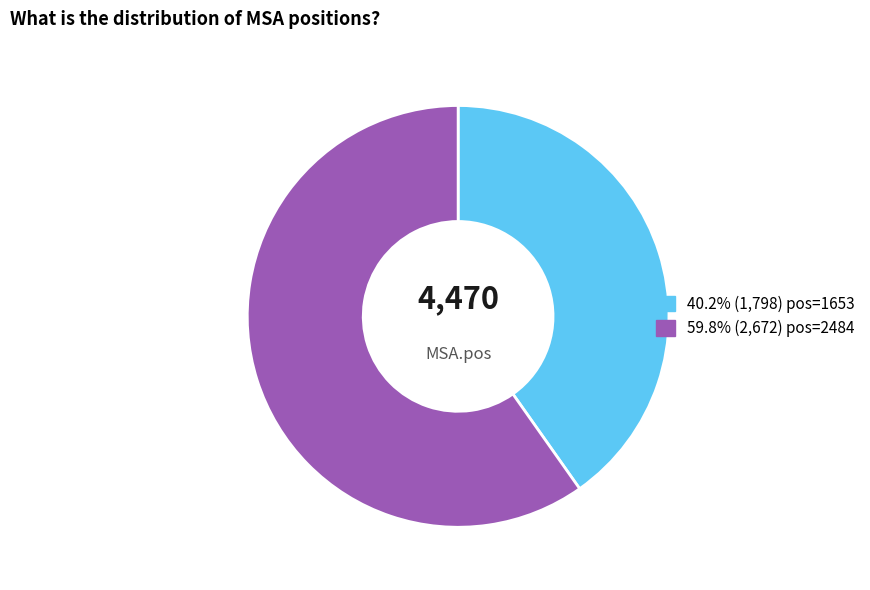

Is there a majority slice in this chart?

Yes